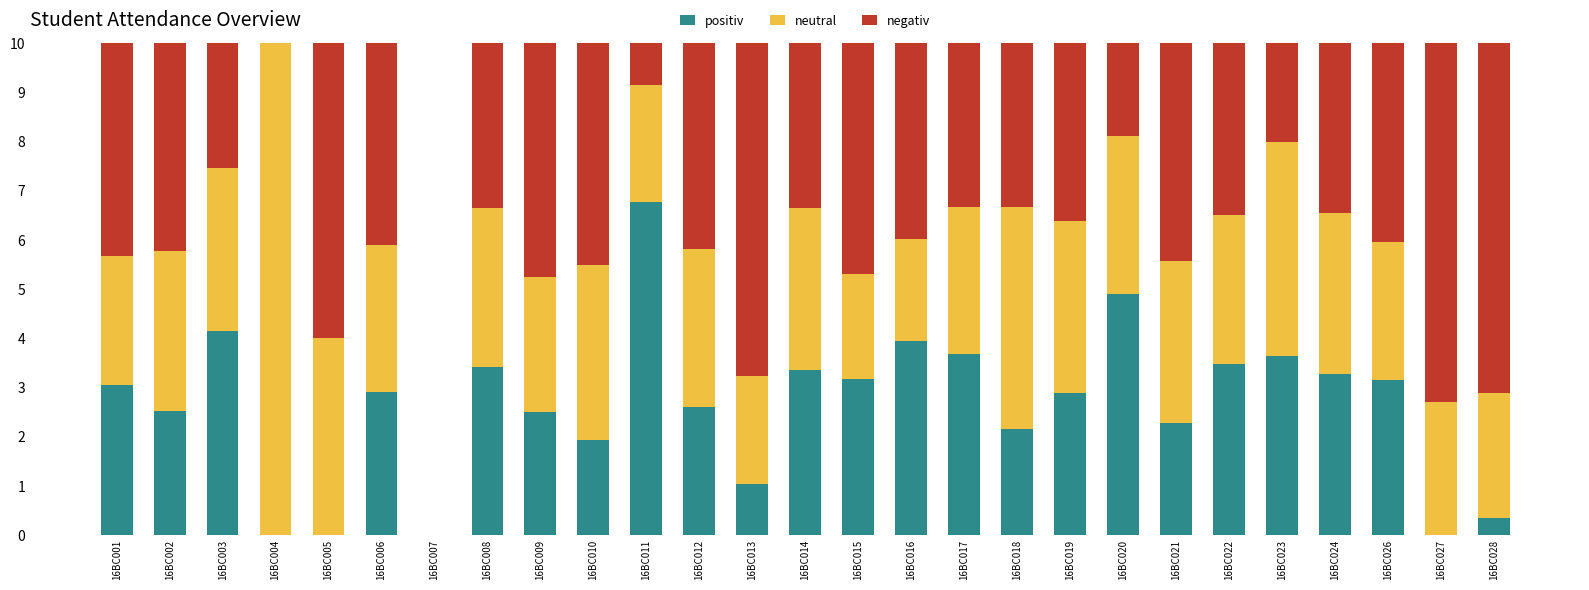

Does the chart contain stacked bars?

Yes